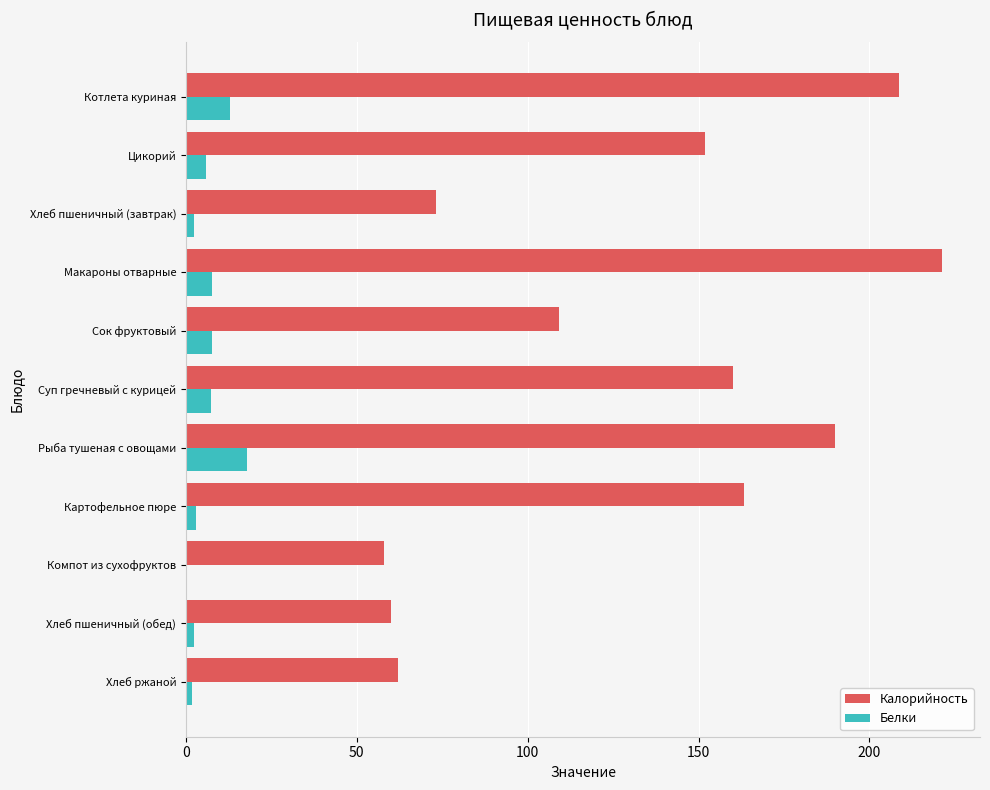

Is it true that Белки equals 5.9 at Цикорий?

True